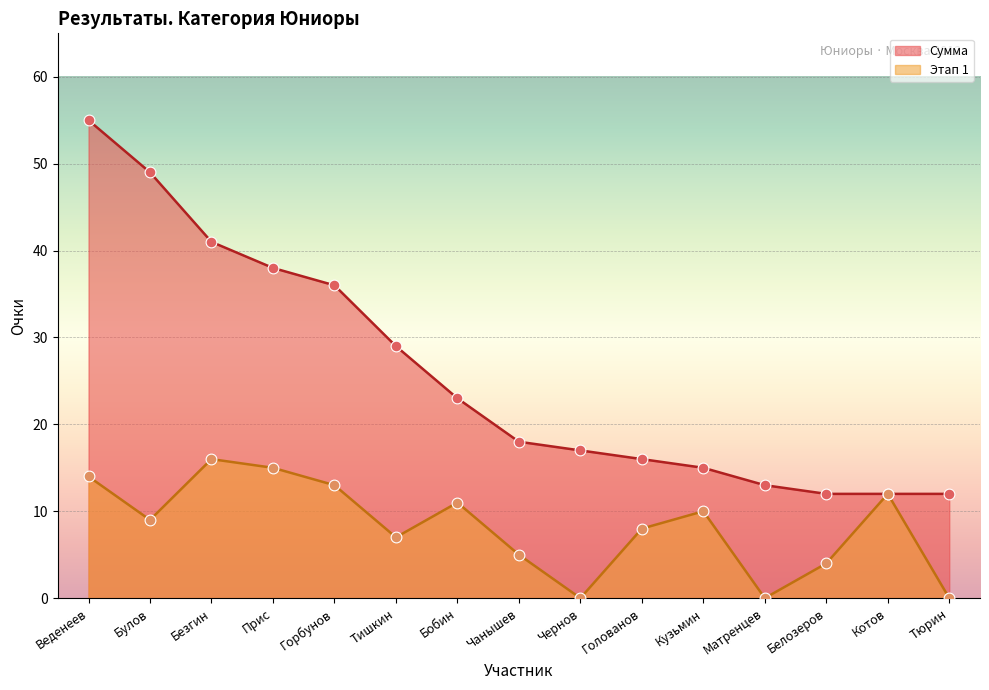

At how many categories does at least one series exceed 49?

1